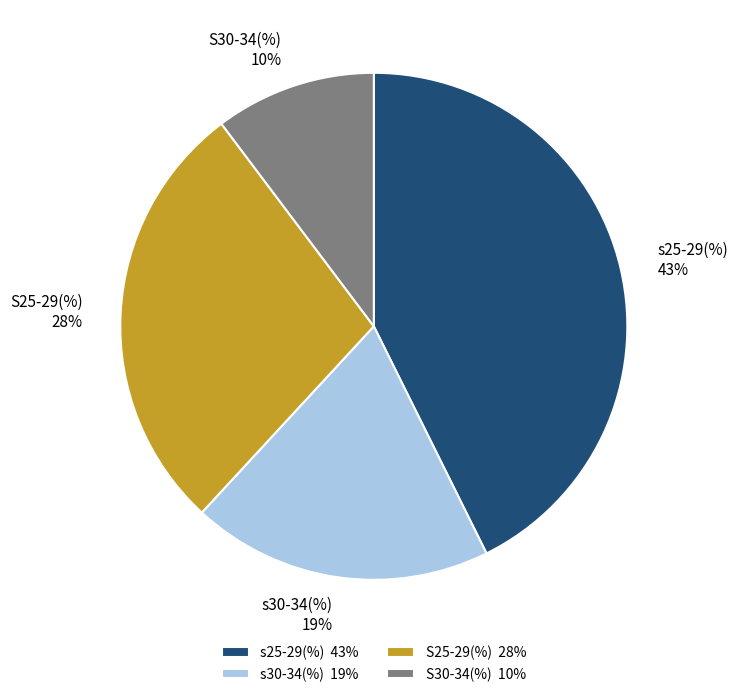

To the nearest percent, what is the difference between the S30-34(%) and S25-29(%) slice percentages?

18%